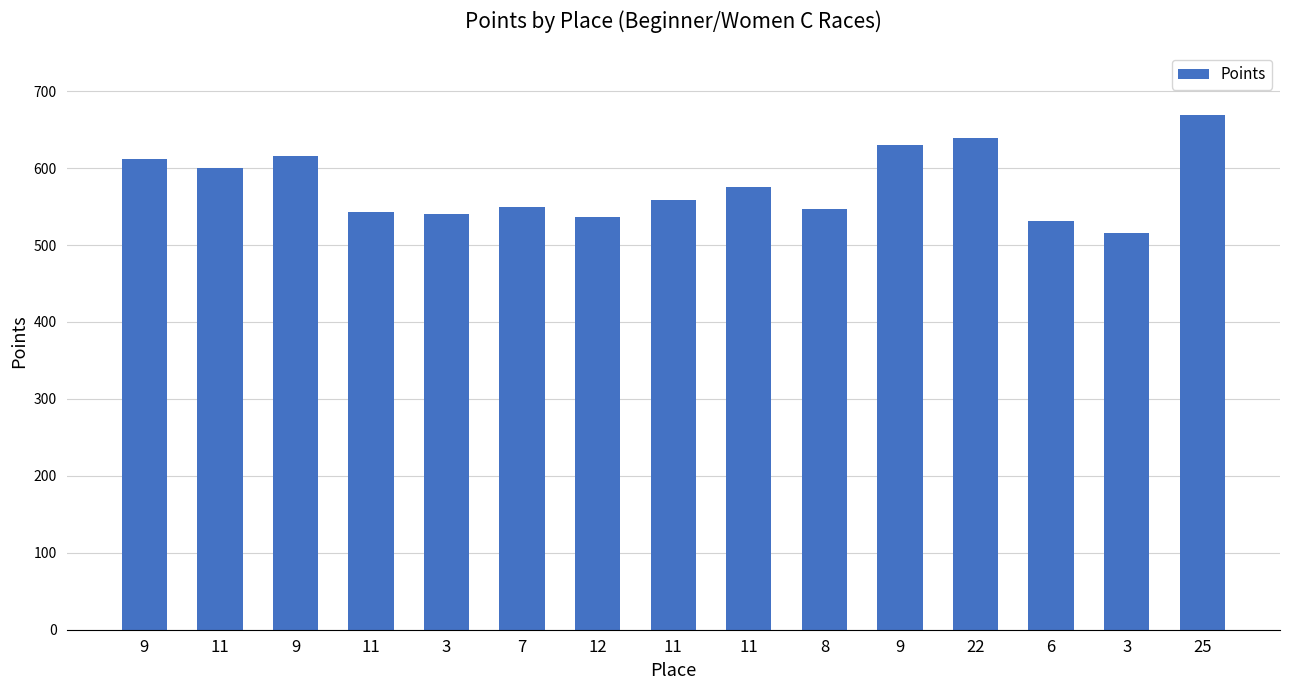

List the labels in order of value, largest first.

25, 22, 9, 9, 9, 11, 11, 11, 7, 8, 11, 3, 12, 6, 3